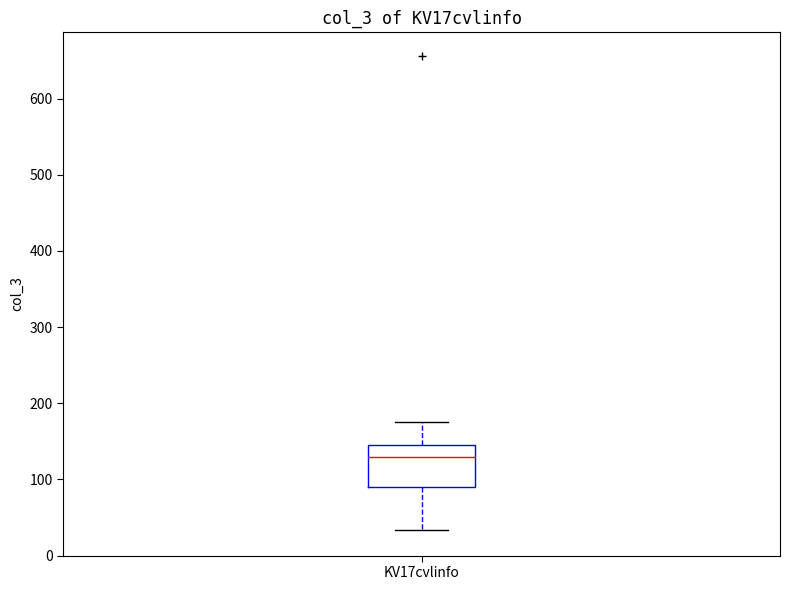

Transcribe this box plot: give where the median line is, the range the box spans, and where the two whiskers end, as read against the y-axis. The values are not printed on the chart, so give them approximately, as read against the axis.

median 130, box 90 to 140, whiskers 30 to 180